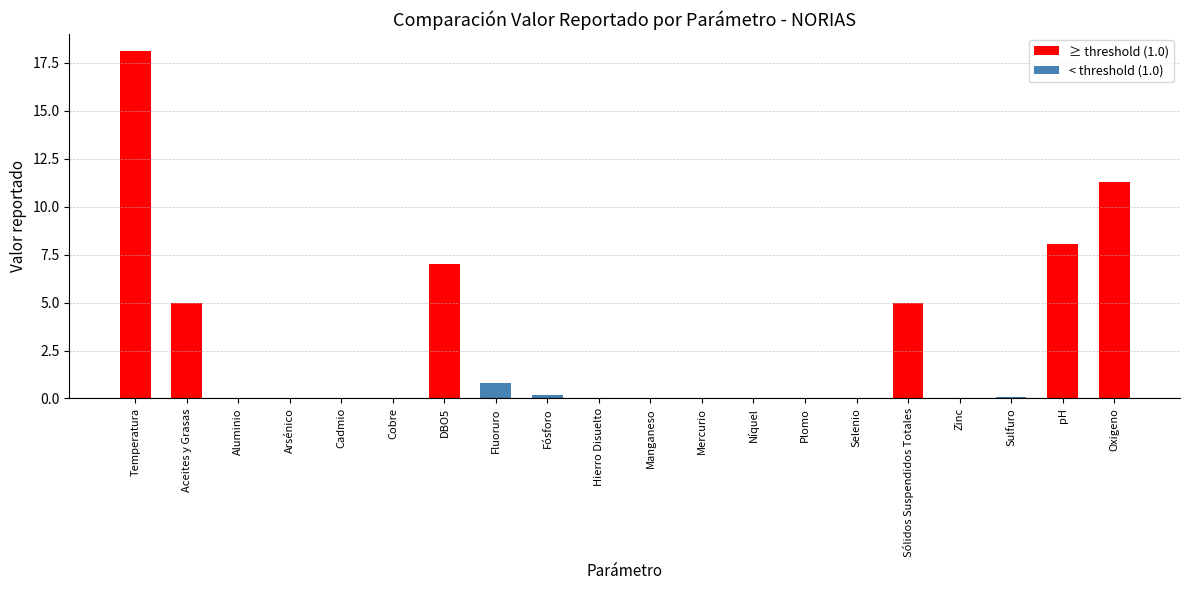

What is the sum of the values at Fluoruro and Sólidos Suspendidos Totales?

5.8